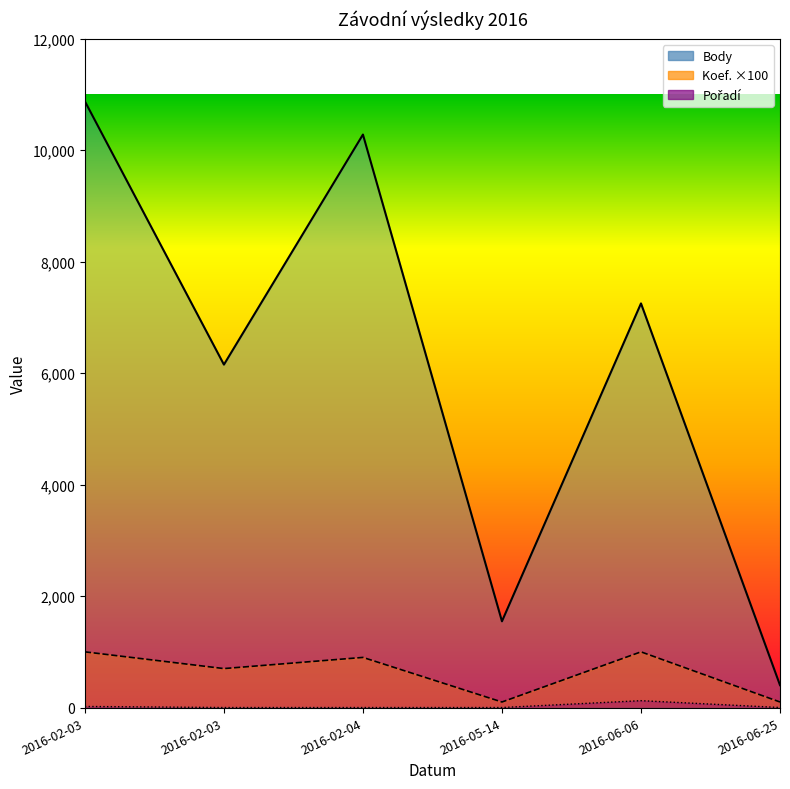

The Koef. series shows 1708 at 2016-02-03. True or false?

False